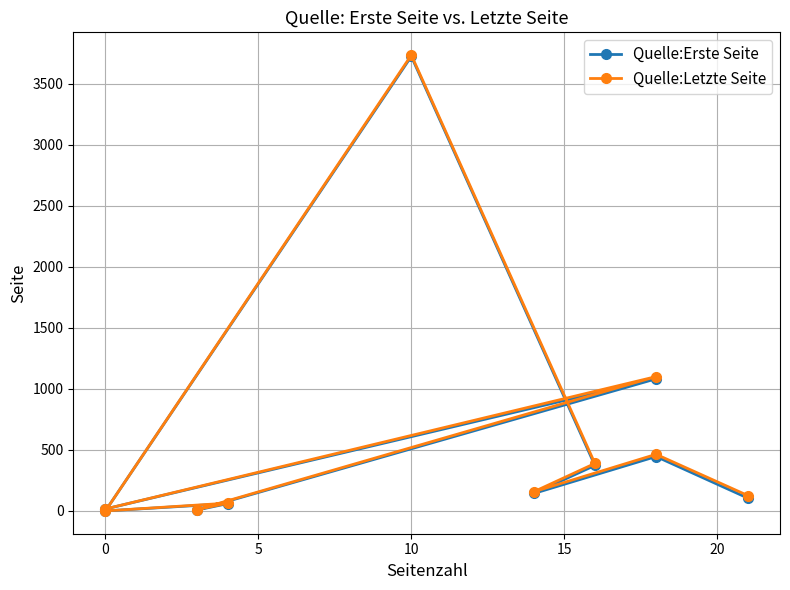

Which series has the largest range (max minus min)?

Quelle:Letzte Seite